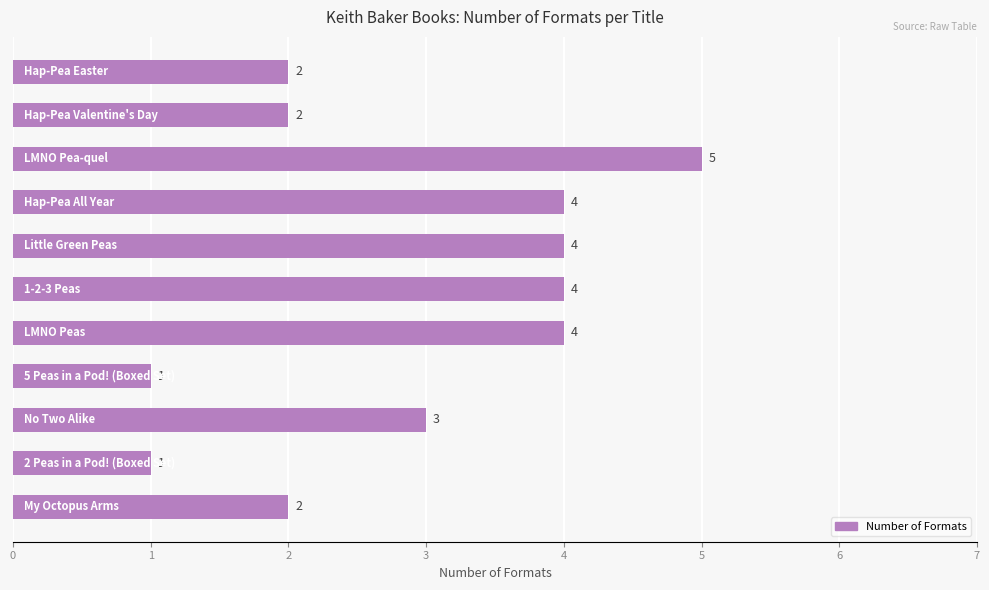

What is the difference between the maximum and minimum values?

4